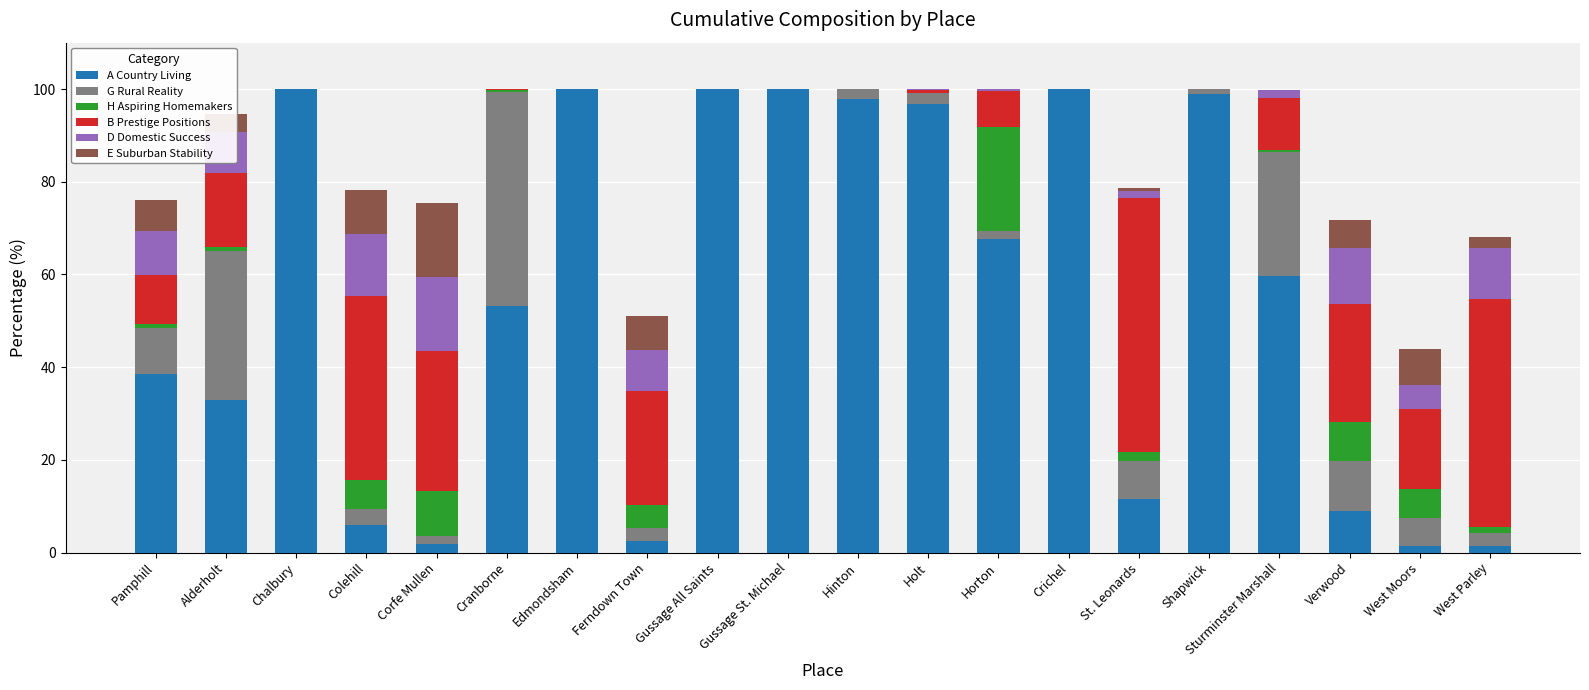

The value of A Country Living at Horton is 44.2. True or false?

False